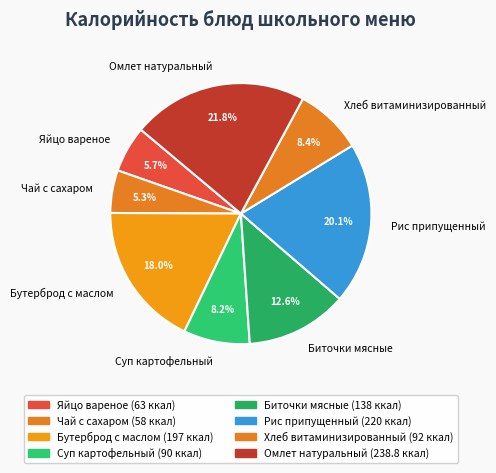

To the nearest percent, what is the difference between the Чай с сахаром and Суп картофельный slice percentages?

3%